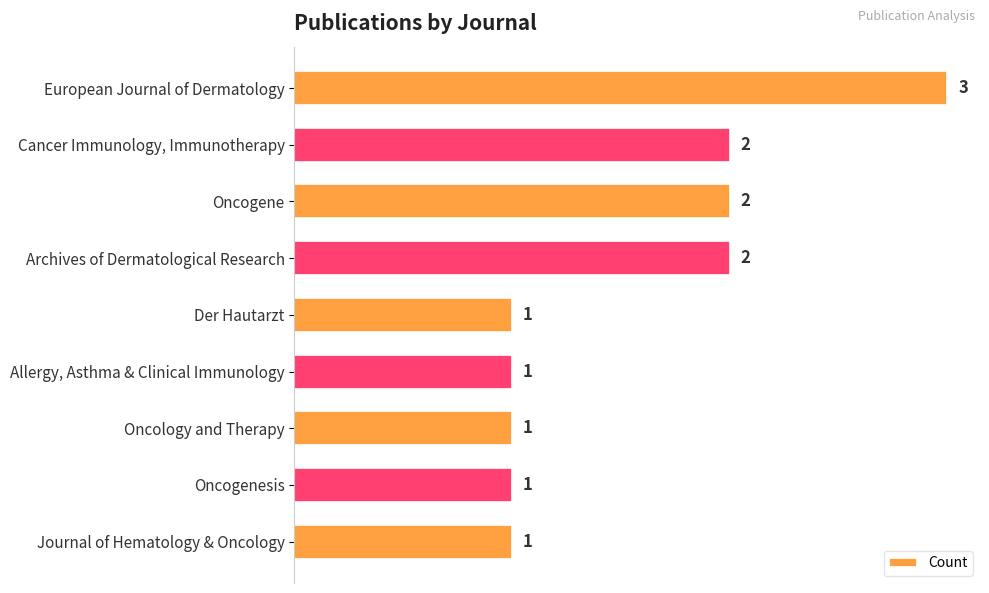

Reading top to bottom, extract all data points from this chart.

3	2	2	2	1	1	1	1	1